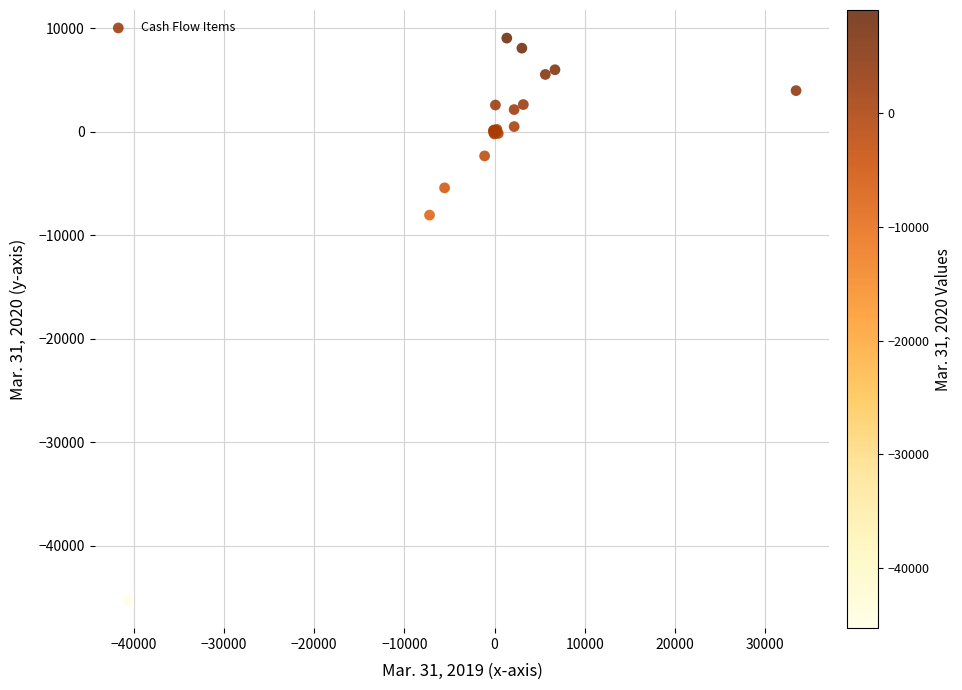

What Y value in the scatter plot is closest to -18106?

-8056